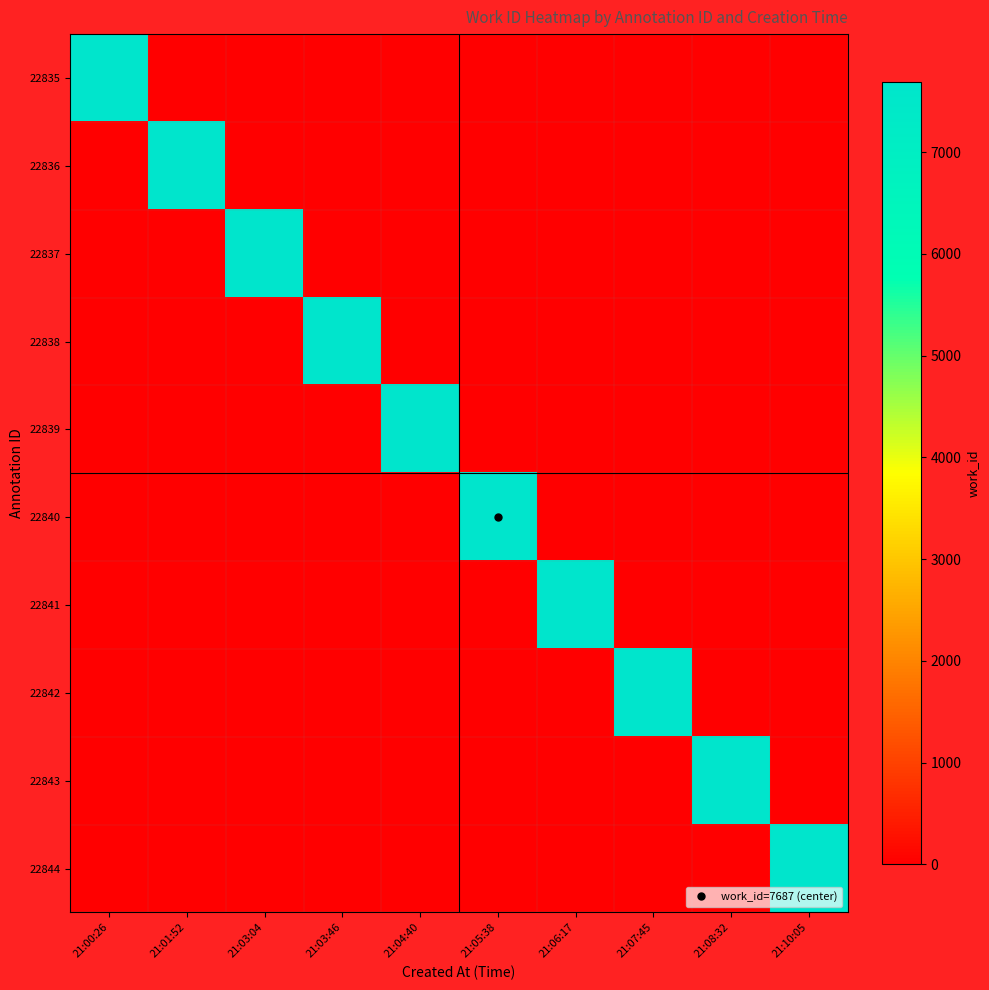

At how many categories does at least one series exceed 5132?

10